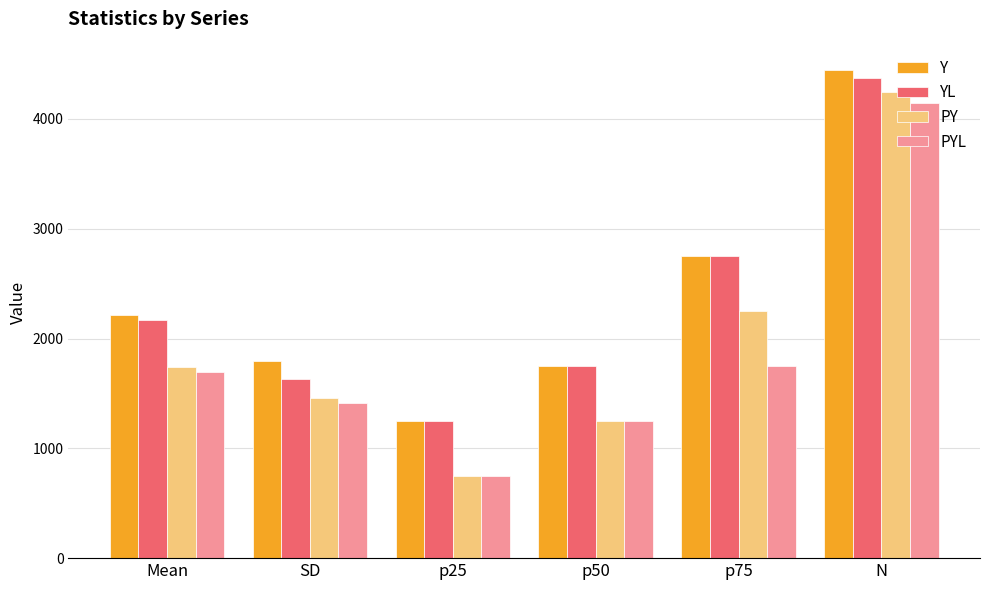

Where does the PY series first go above 1737?

Mean